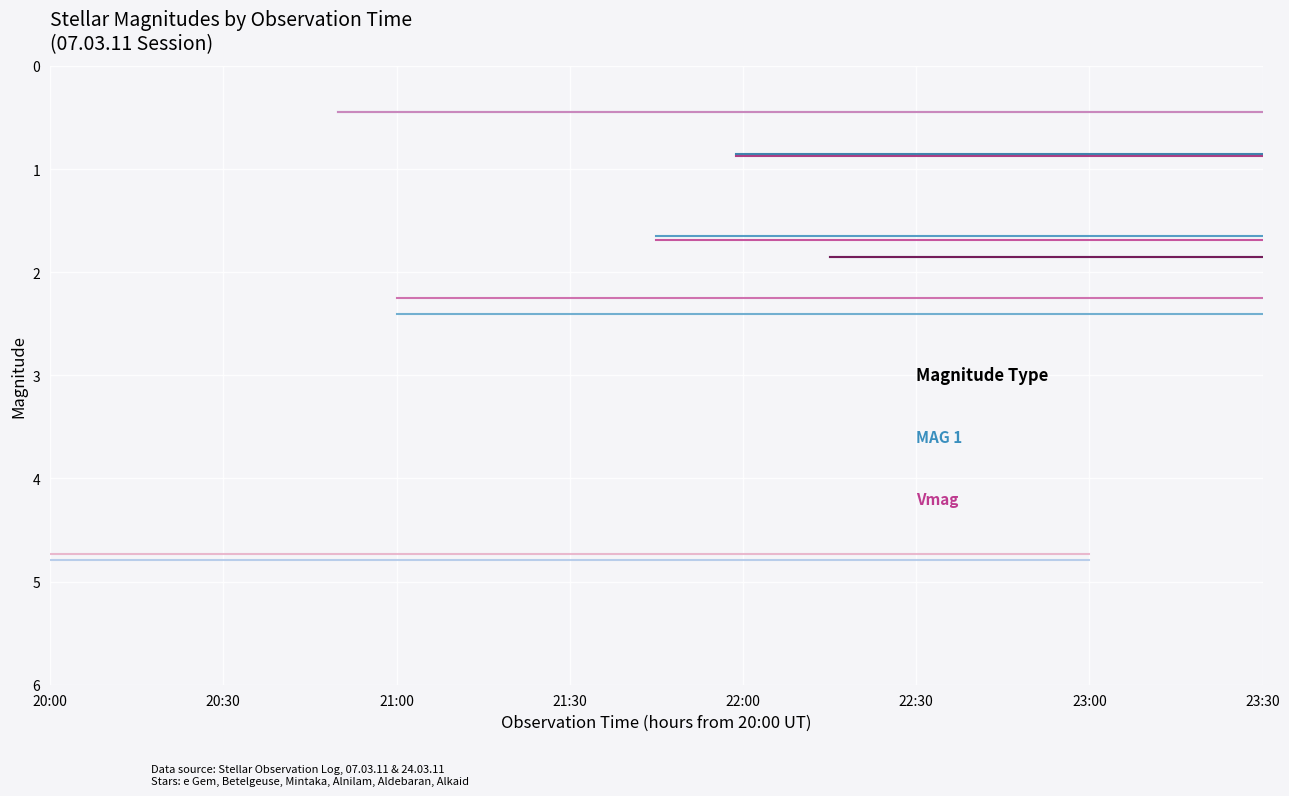

True or false: Aldebaran and Alkaid intersect in this chart.

False